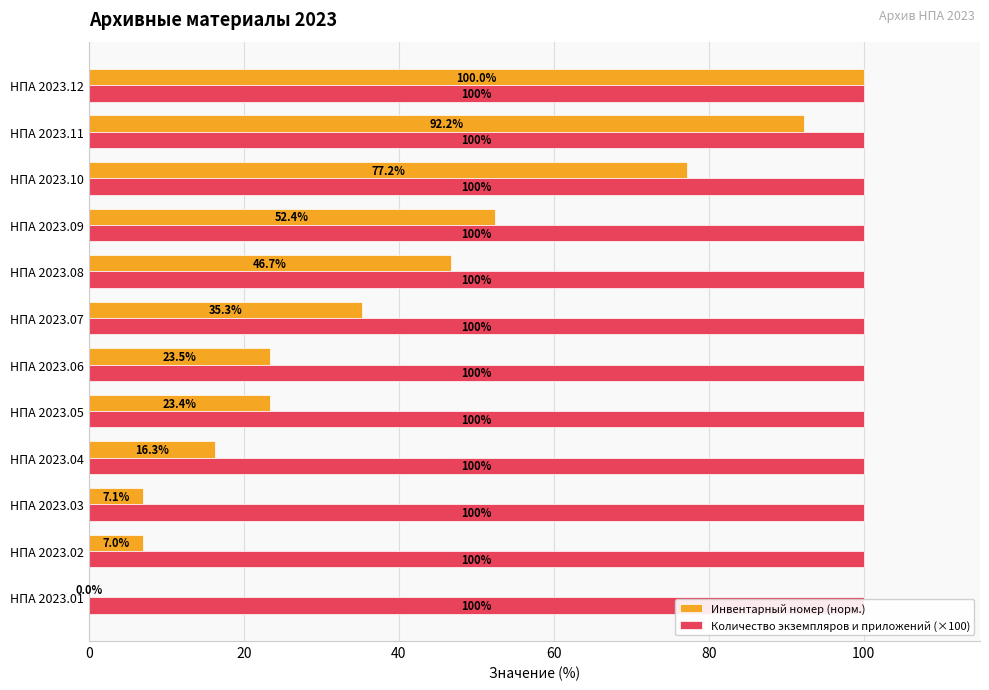

What is the difference between the maximum and minimum values in the Инвентарный номер (норм.) series?

100.0